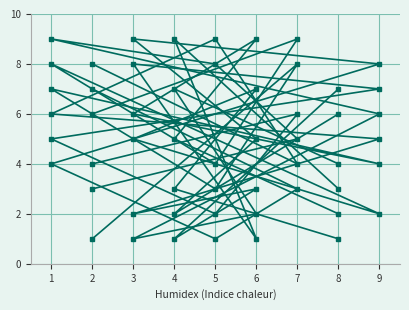

True or false: col_3 has a value of 3 at 3.

False